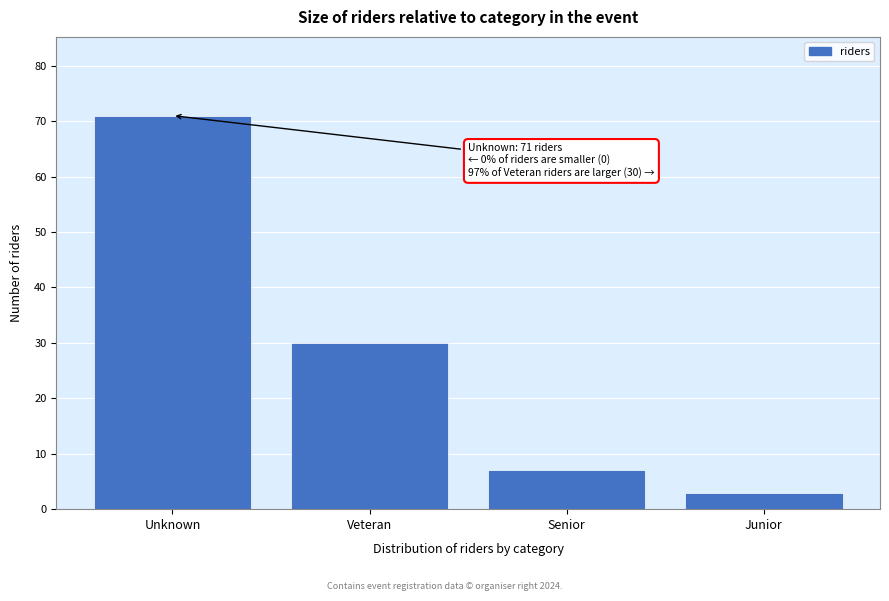

Reading left to right, transcribe all the data shown in this chart.

71	30	7	3